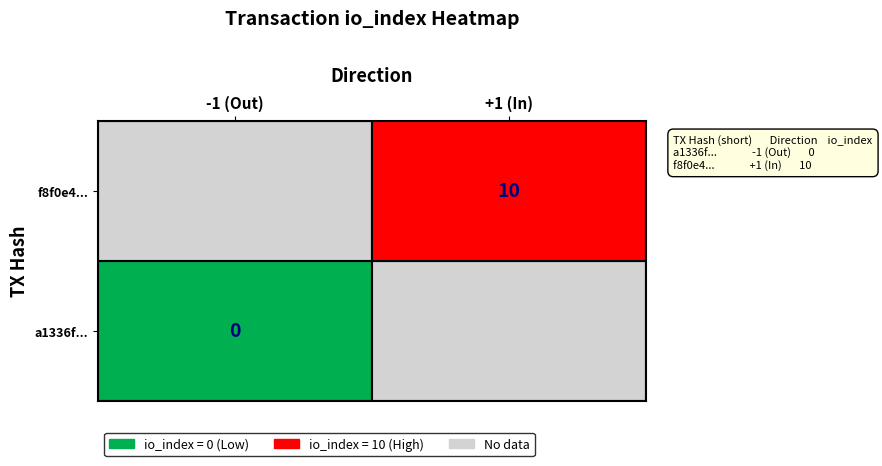

True or false: a1336f9ee3157d13516b8f032d6fdff4f0f8331 has a value of -1 at direction.

False